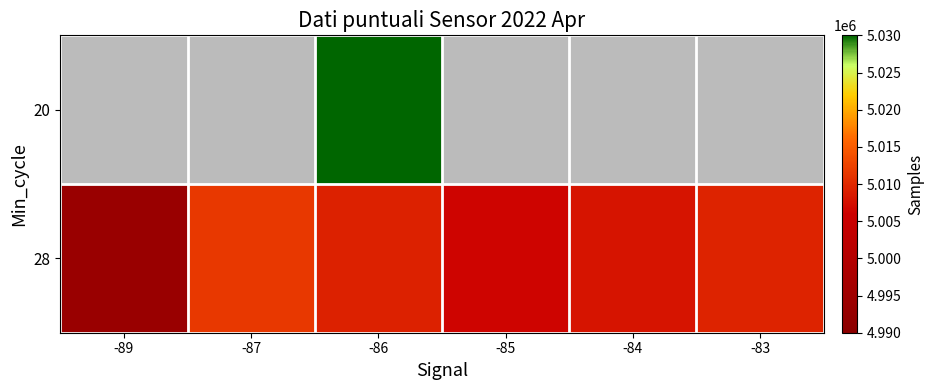

How many values in the 28 series are below 5009354?

3